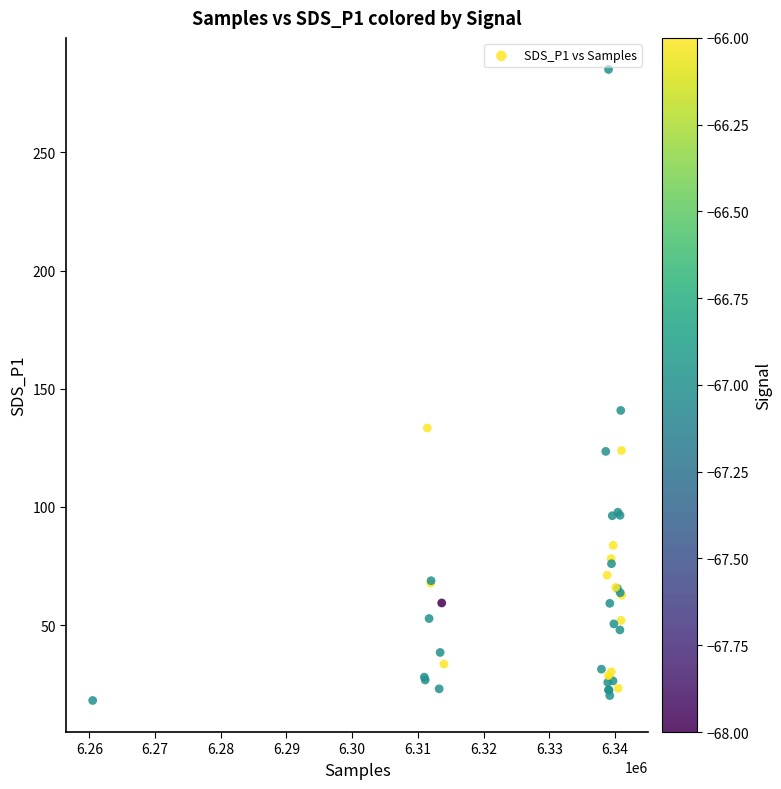

What Y value in the scatter plot is closest to 151?

140.8